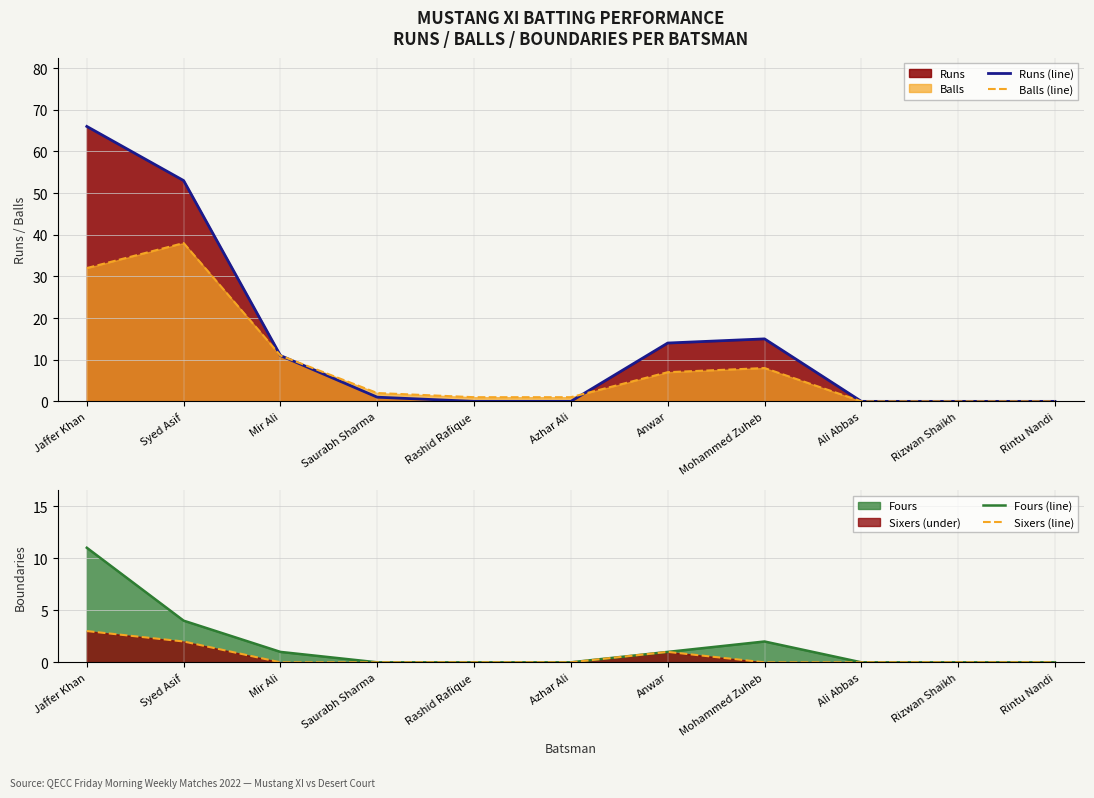

Read the Runs (line) value at Mir Ali.

11